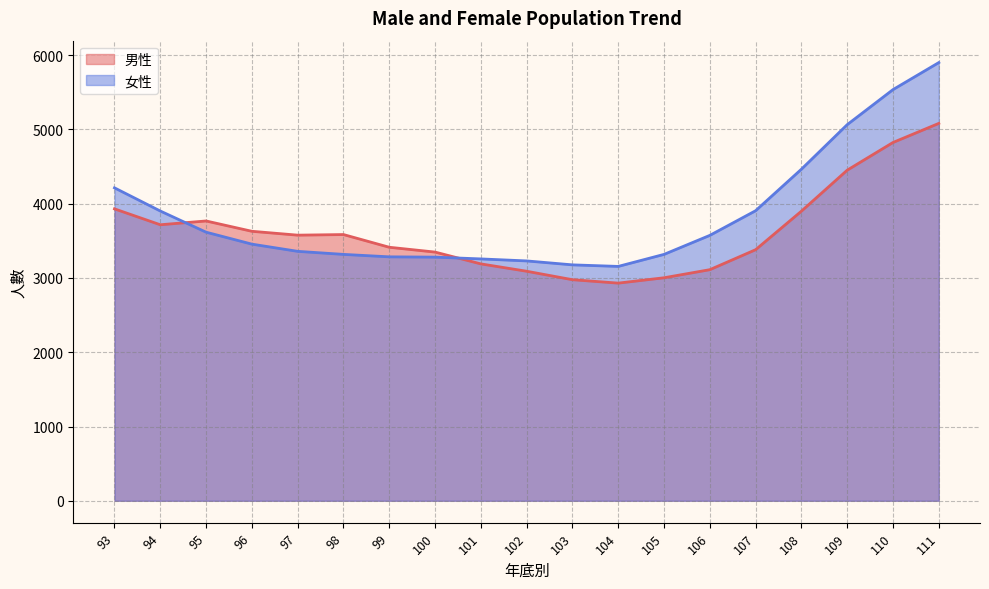

What is the difference between the 男性 values at 102 and 110?

1734